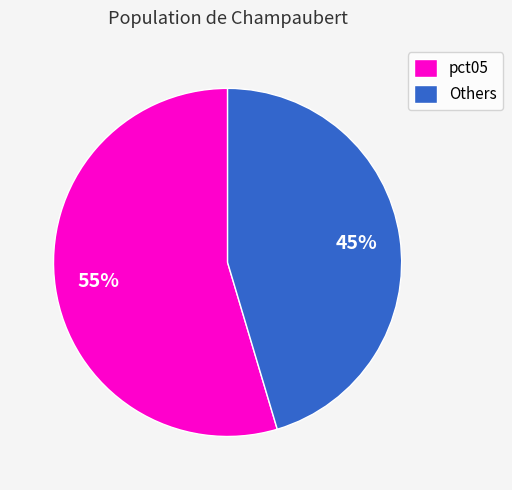

To the nearest percent, what portion does pct05 represent?

55%